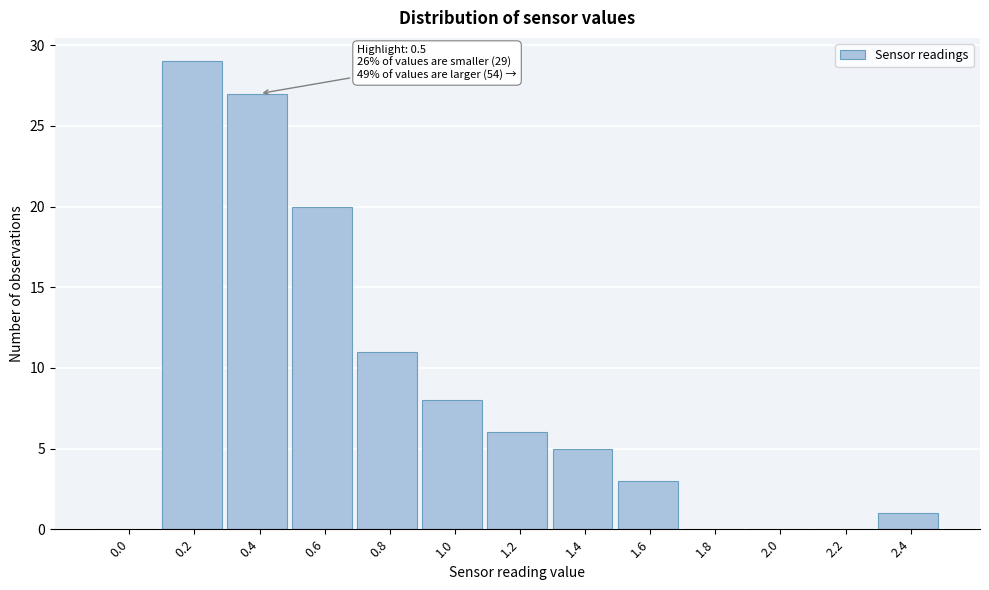

Reading right to left, what are all the values shown in this chart?

2.4=1	2.2=0	2.0=0	1.8=0	1.6=3	1.4=5	1.2=6	1.0=8	0.8=11	0.6=20	0.4=27	0.2=29	0.0=0